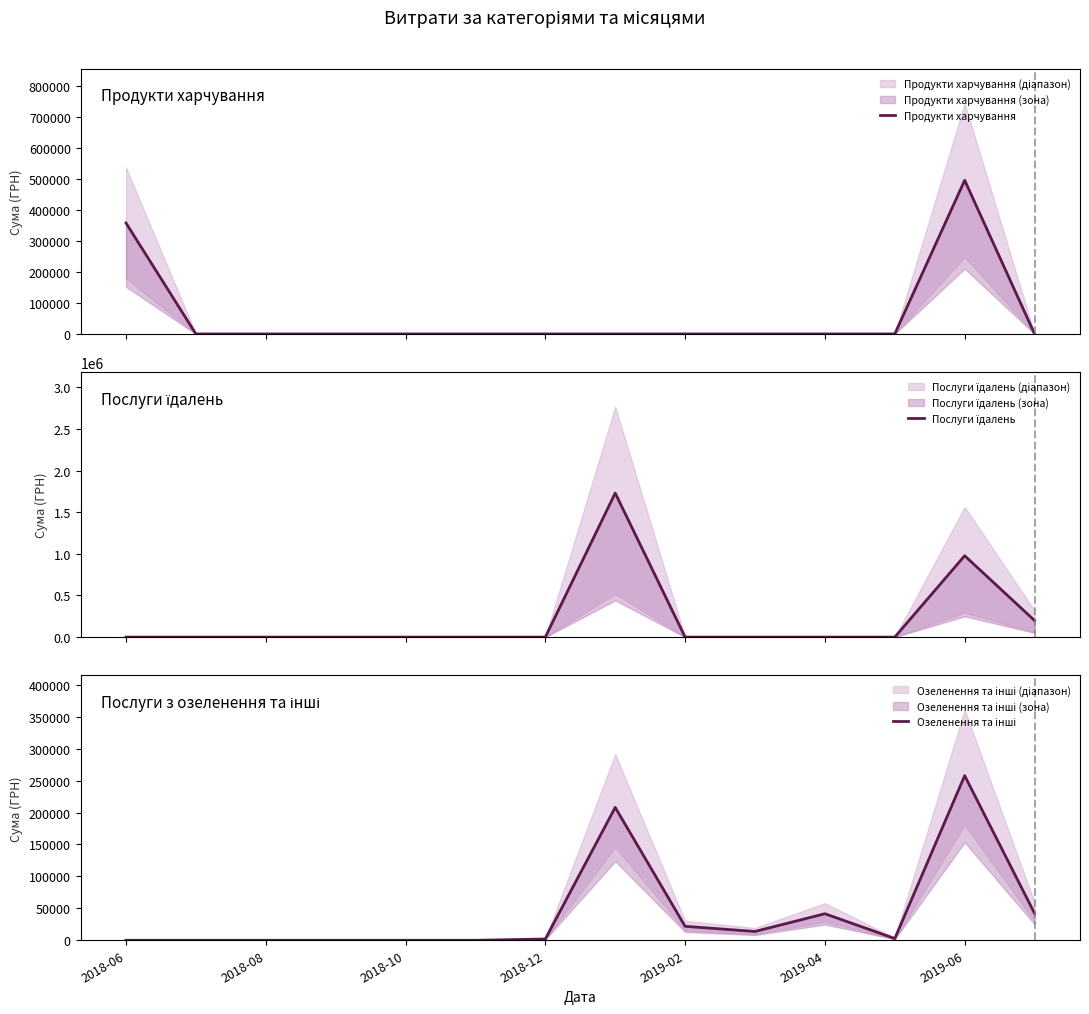

What is the maximum value for Послуги їдалень?

1730043.7